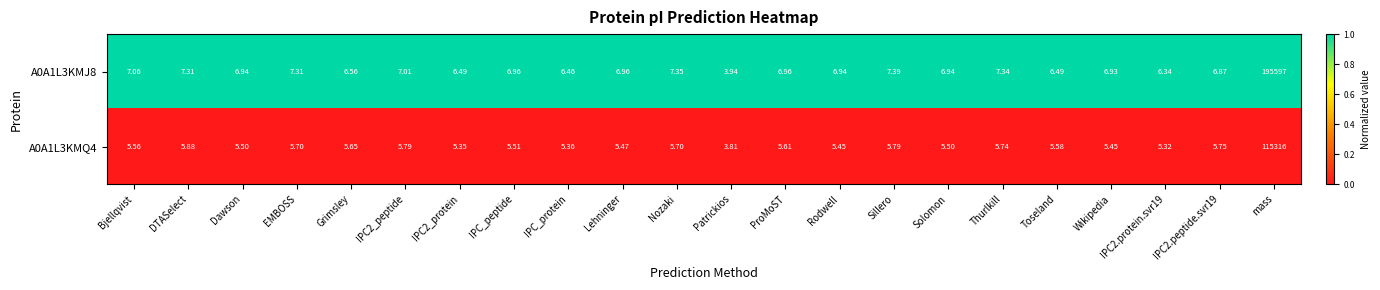

What is the spread (max minus min) of values at DTASelect?

1.4